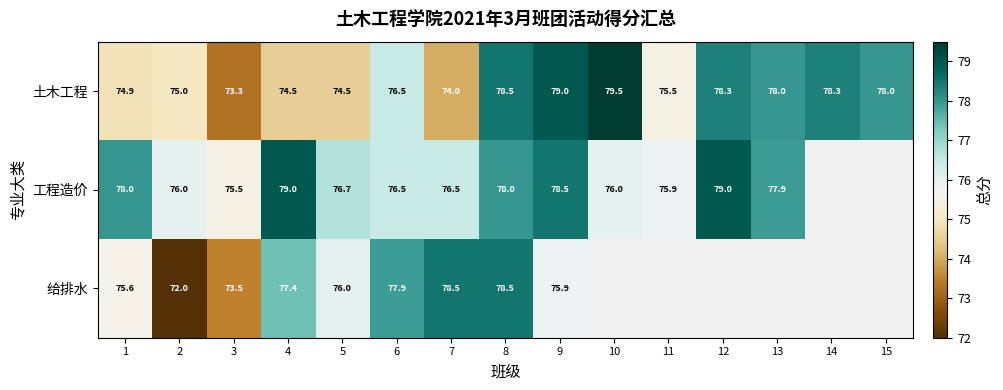

Between 1 and 6, which series saw the biggest shift?

给排水